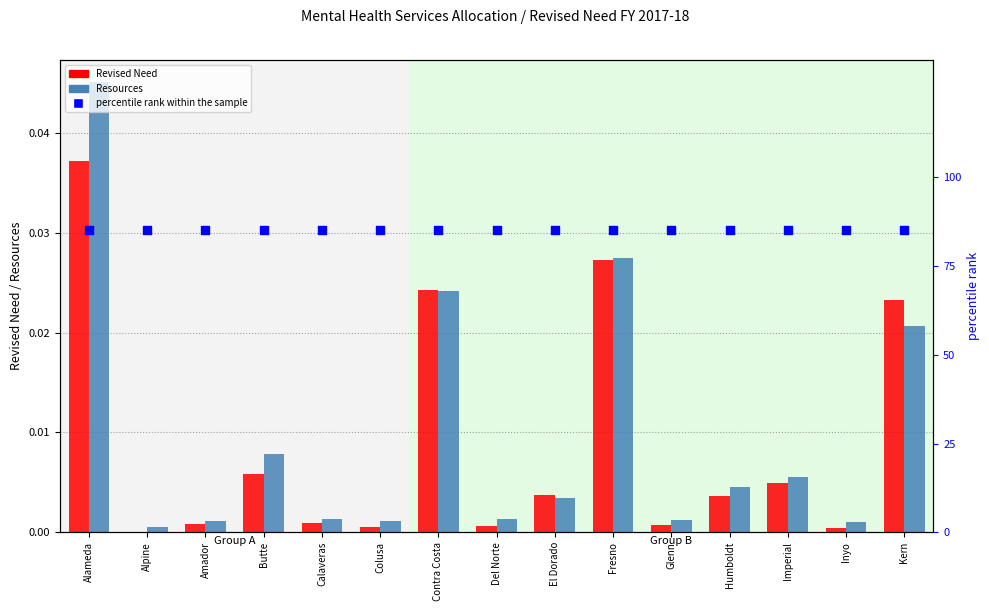

What are all the series names shown in the legend?

Revised Need, Resources, percentile rank within the sample